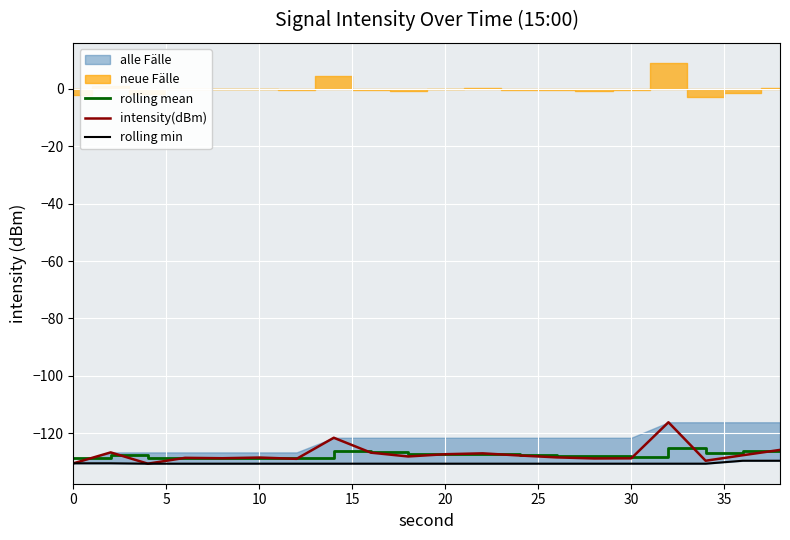

What is the approximate value of rolling mean at 30?

-128.2